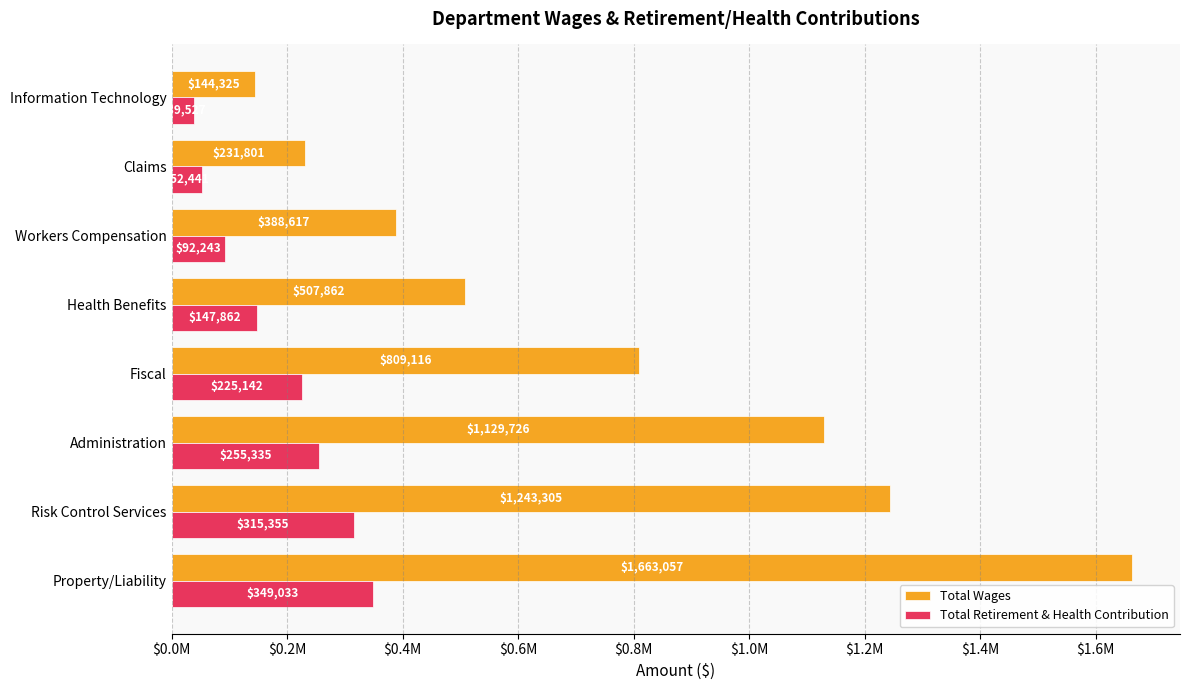

At which category does the chart reach its peak across all series?

Property/Liability